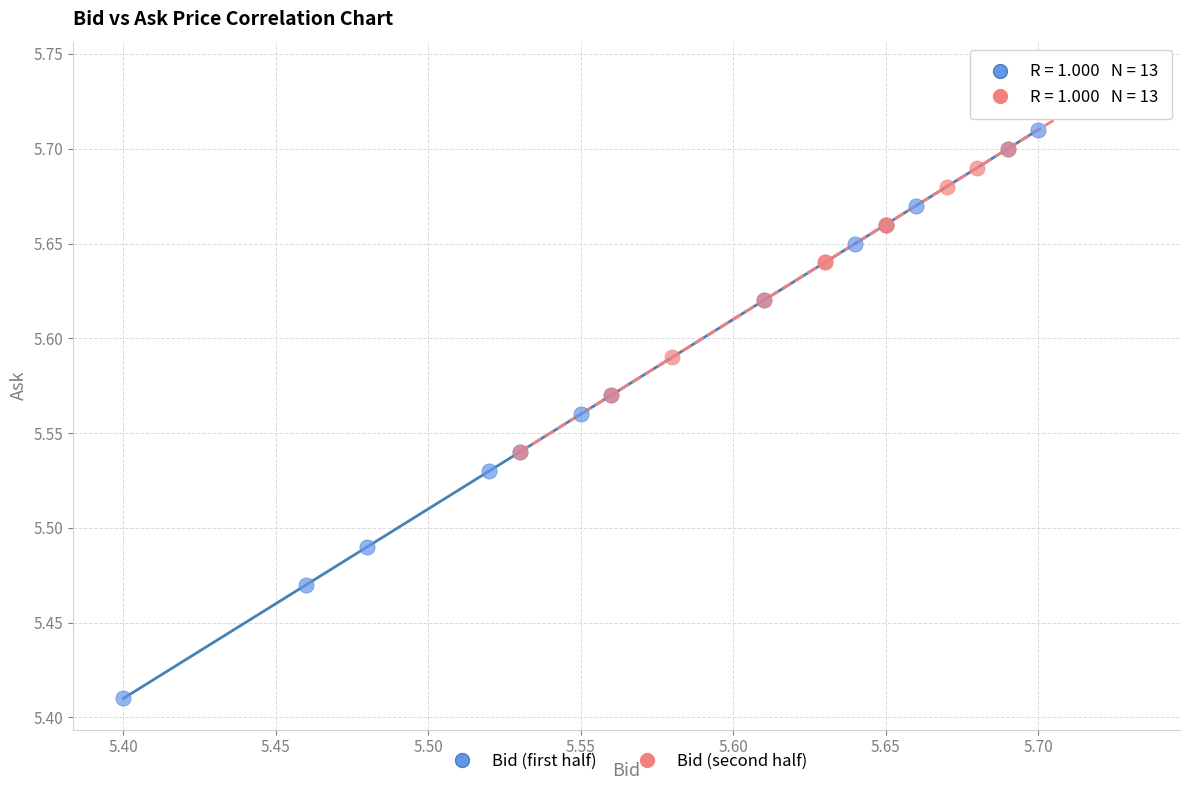

Which series contains the highest Y value?

Bid (second half)